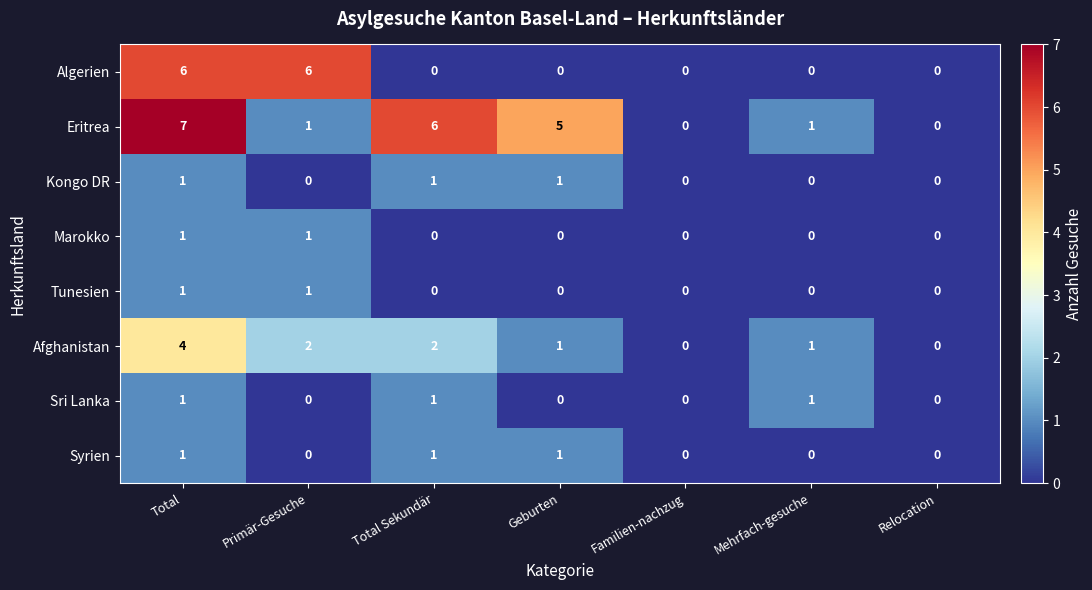

Count the Marokko values in the range 0 to 1.

7